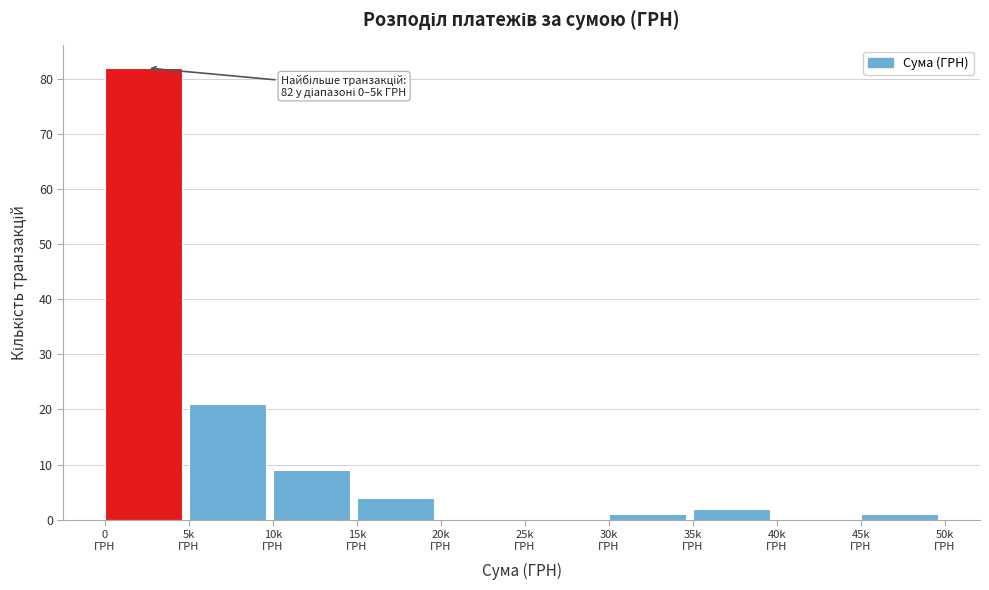

What is the sum of all values?

120